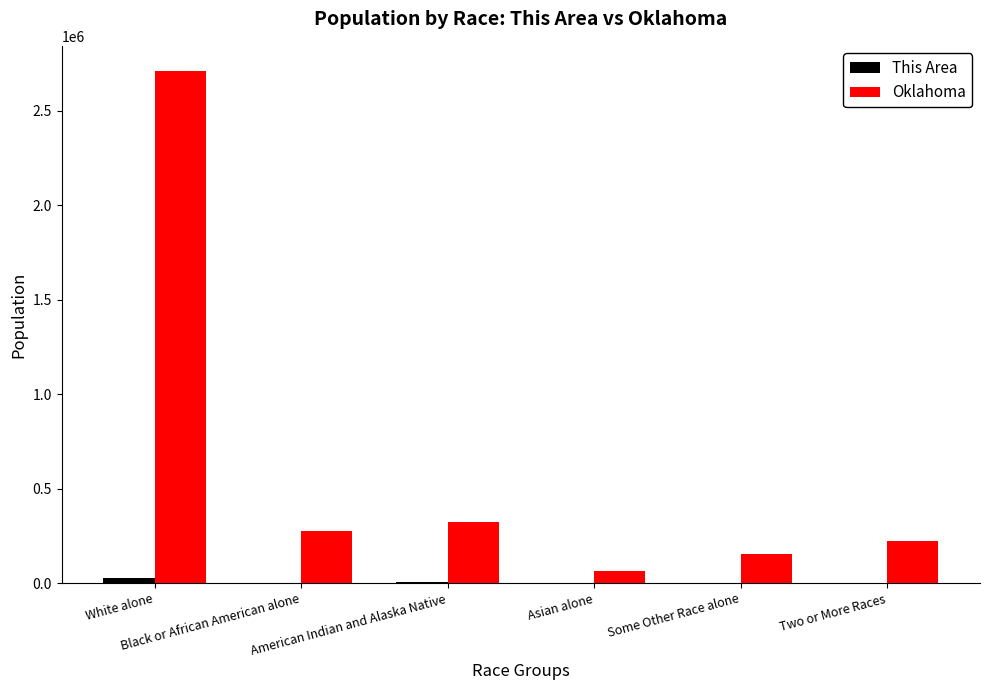

Which series changed the most between White alone and Black or African American alone?

Oklahoma